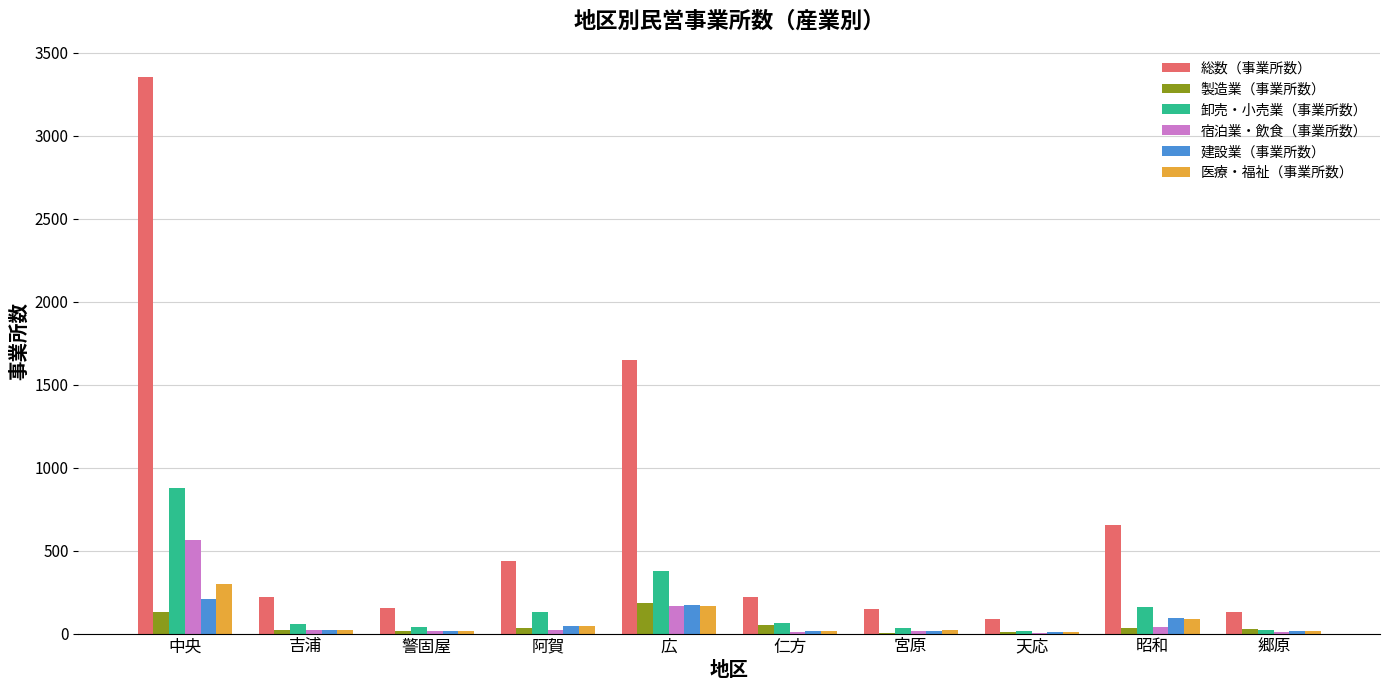

Does the chart contain stacked bars?

No